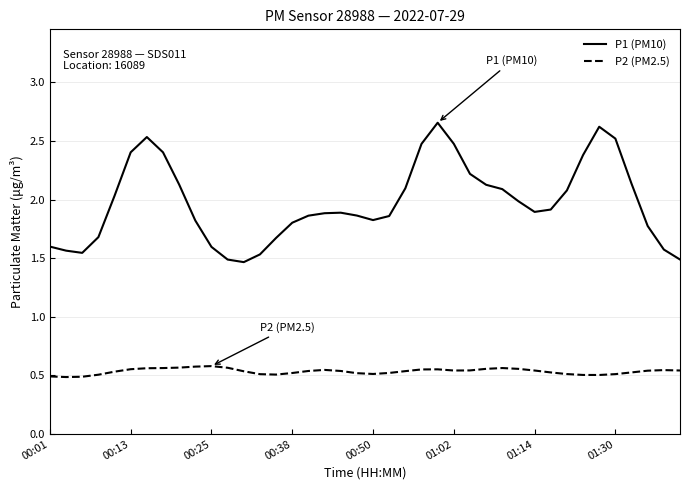

Which series has the widest spread of values?

P1 (PM10)